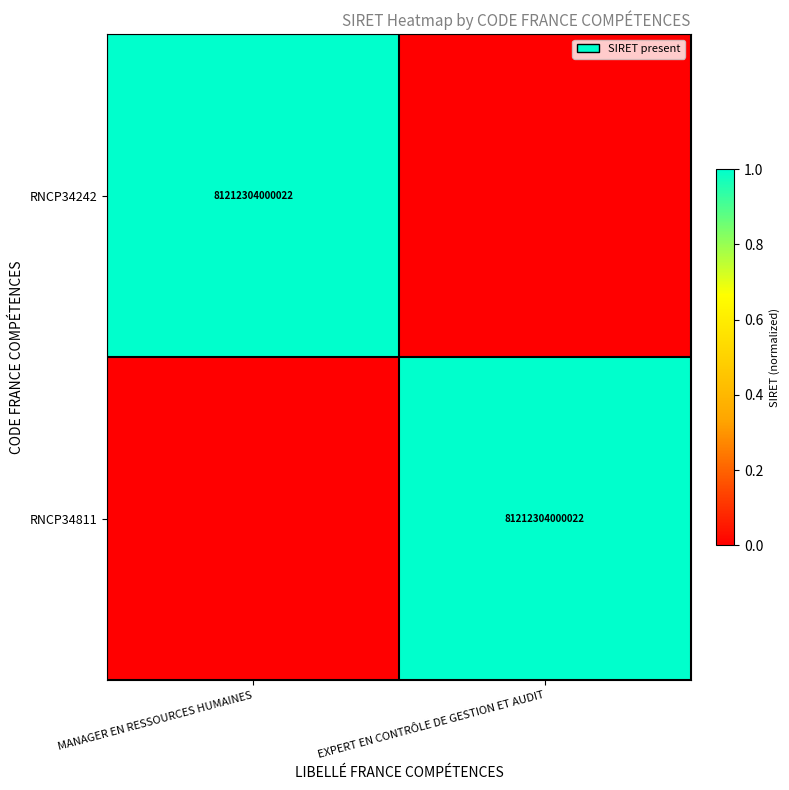

The RNCP34242 series shows 81212304000022 at MANAGER EN RESSOURCES HUMAINES. True or false?

True